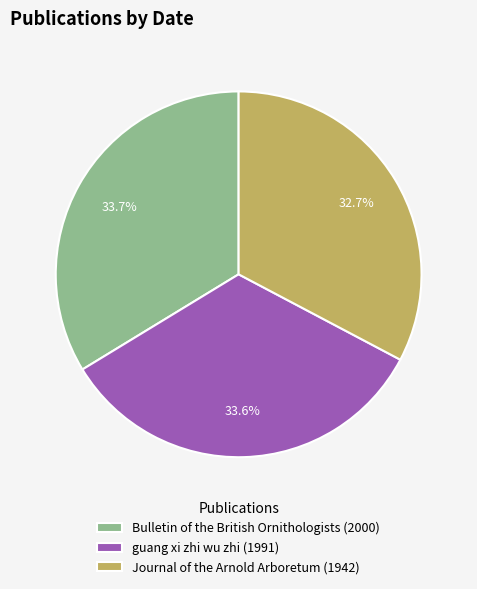

To the nearest percent, what is the average slice percentage?

33%